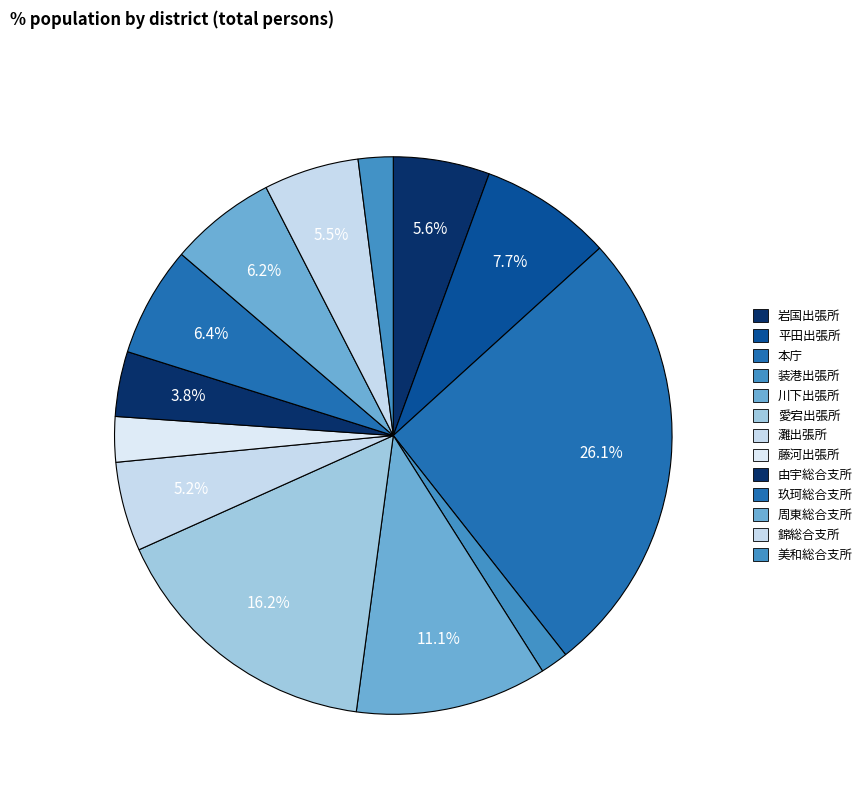

Rank the categories by value from lowest to highest.

装港出張所, 美和総合支所, 藤河出張所, 由宇総合支所, 灘出張所, 錦総合支所, 岩国出張所, 周東総合支所, 玖珂総合支所, 平田出張所, 川下出張所, 愛宕出張所, 本庁